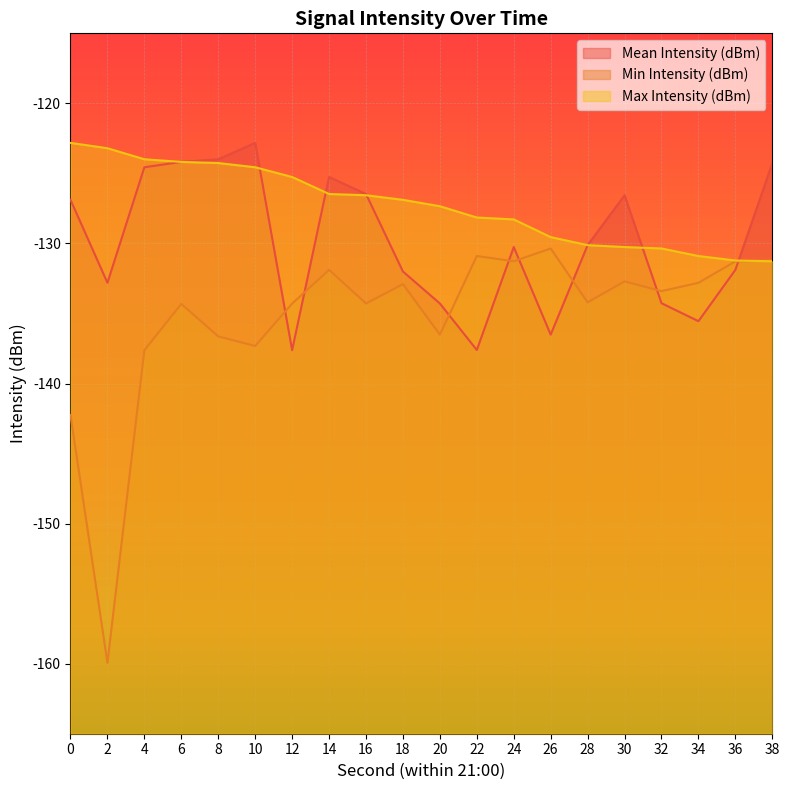

How many times do Min Intensity (dBm) and Mean Intensity (dBm) cross each other?

8